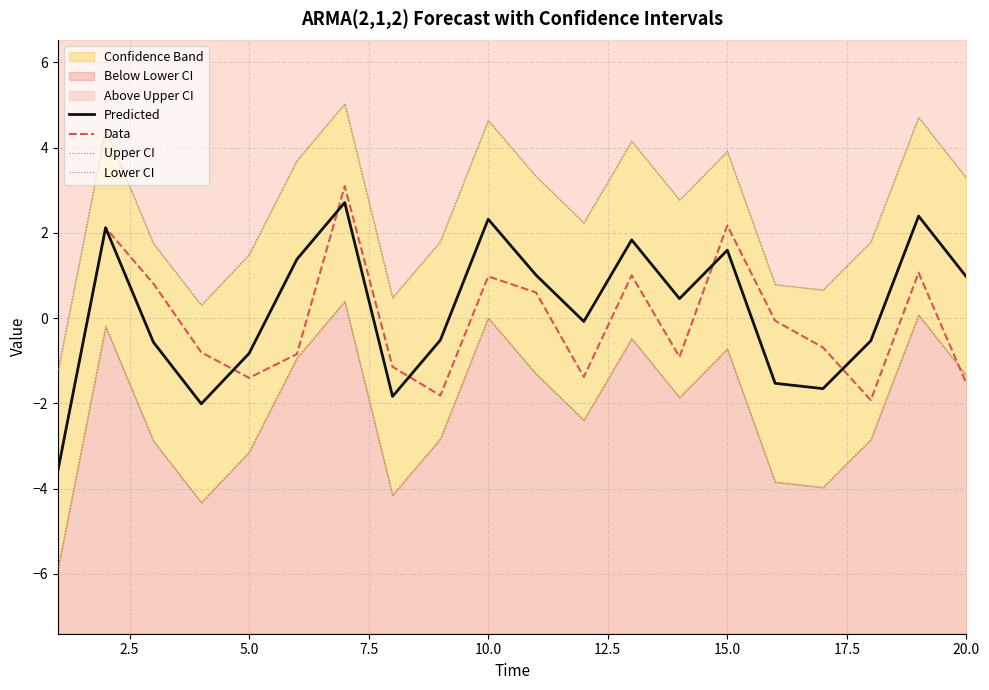

What is the minimum value for Data?

-3.6